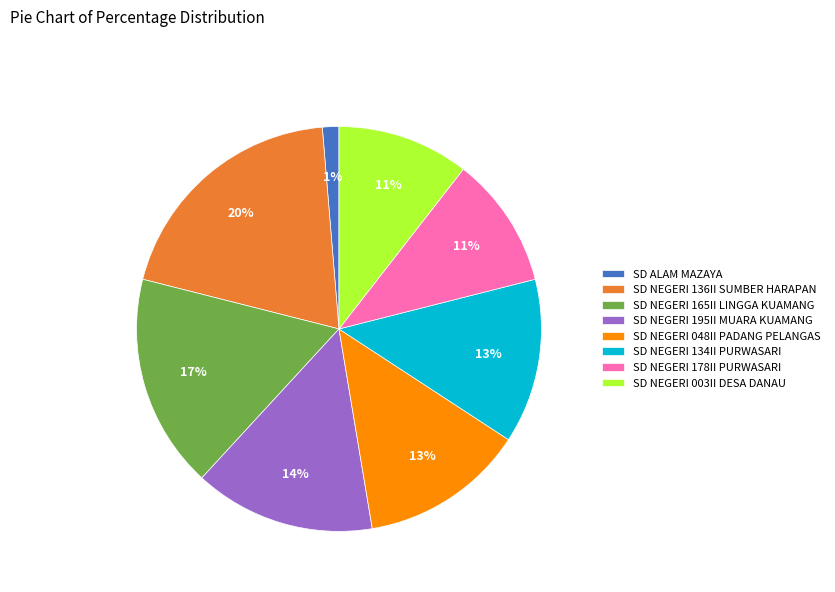

How many slices are in this pie chart?

8